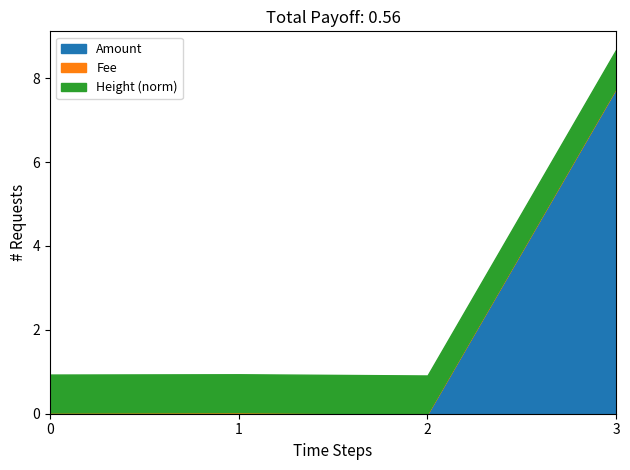

Which category has the highest value in the Amount series?

3